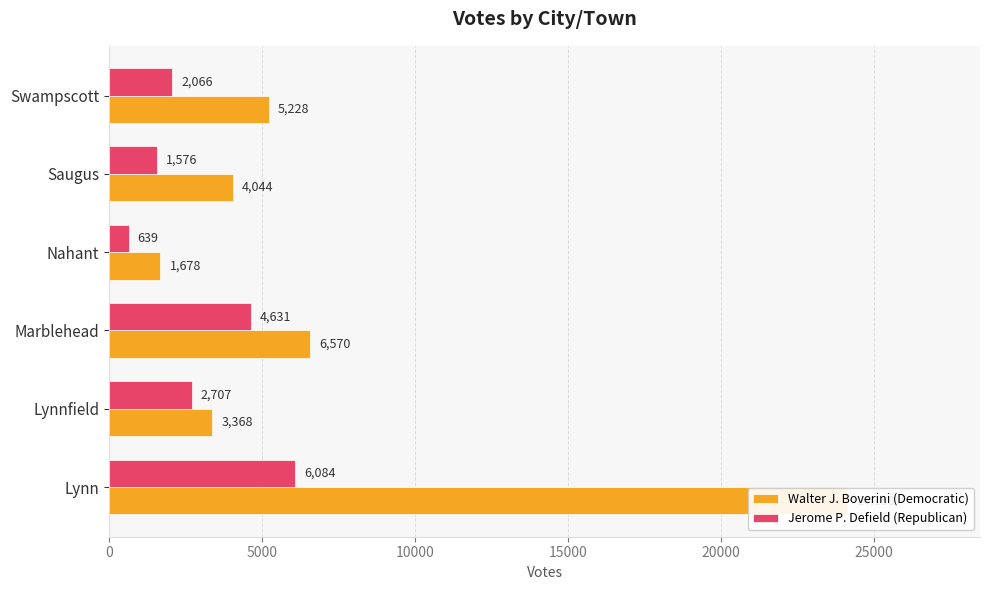

At how many categories does at least one series exceed 1288?

6